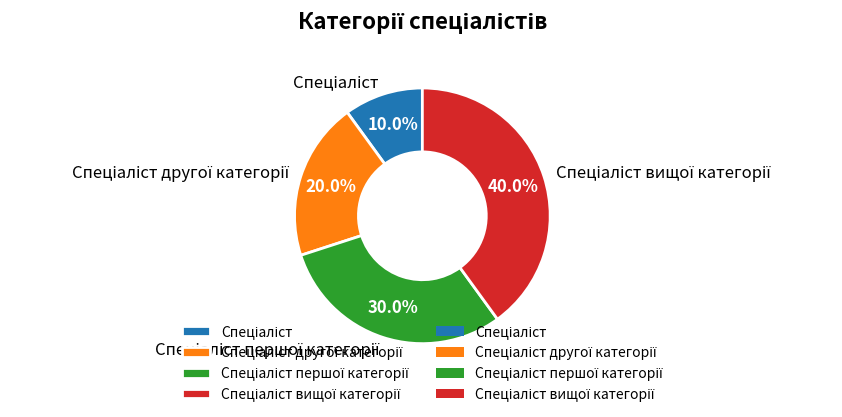

Does any single category account for the majority?

No